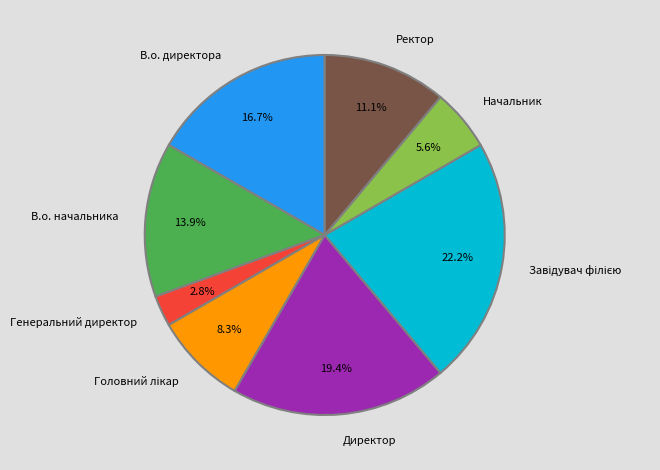

Count the number of slices in the pie.

8